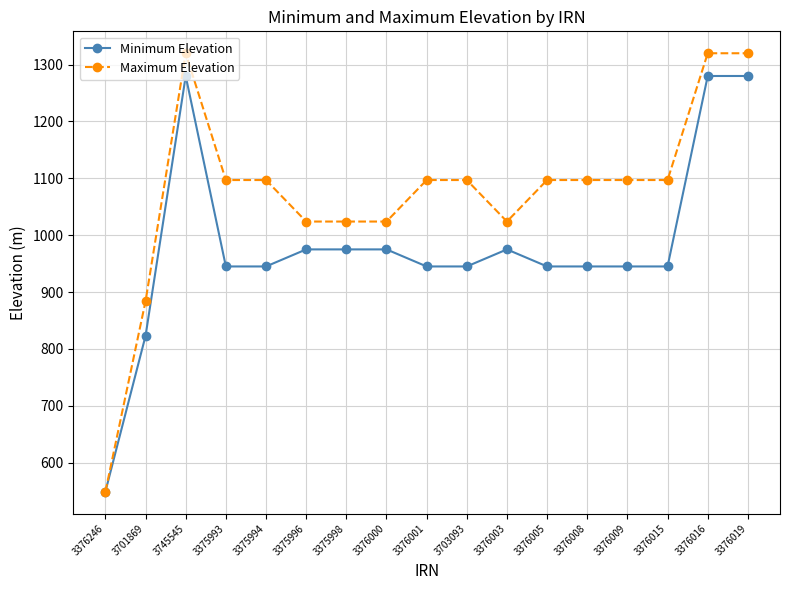

Reading right to left, what are all the values shown in this chart?

Minimum Elevation: 3376019=1280	3376016=1280	3376015=945	3376009=945	3376008=945	3376005=945	3376003=975	3703093=945	3376001=945	3376000=975	3375998=975	3375996=975	3375994=945	3375993=945	3745545=1280	3701869=823	3376246=549
Maximum Elevation: 3376019=1320	3376016=1320	3376015=1097	3376009=1097	3376008=1097	3376005=1097	3376003=1024	3703093=1097	3376001=1097	3376000=1024	3375998=1024	3375996=1024	3375994=1097	3375993=1097	3745545=1320	3701869=884	3376246=549